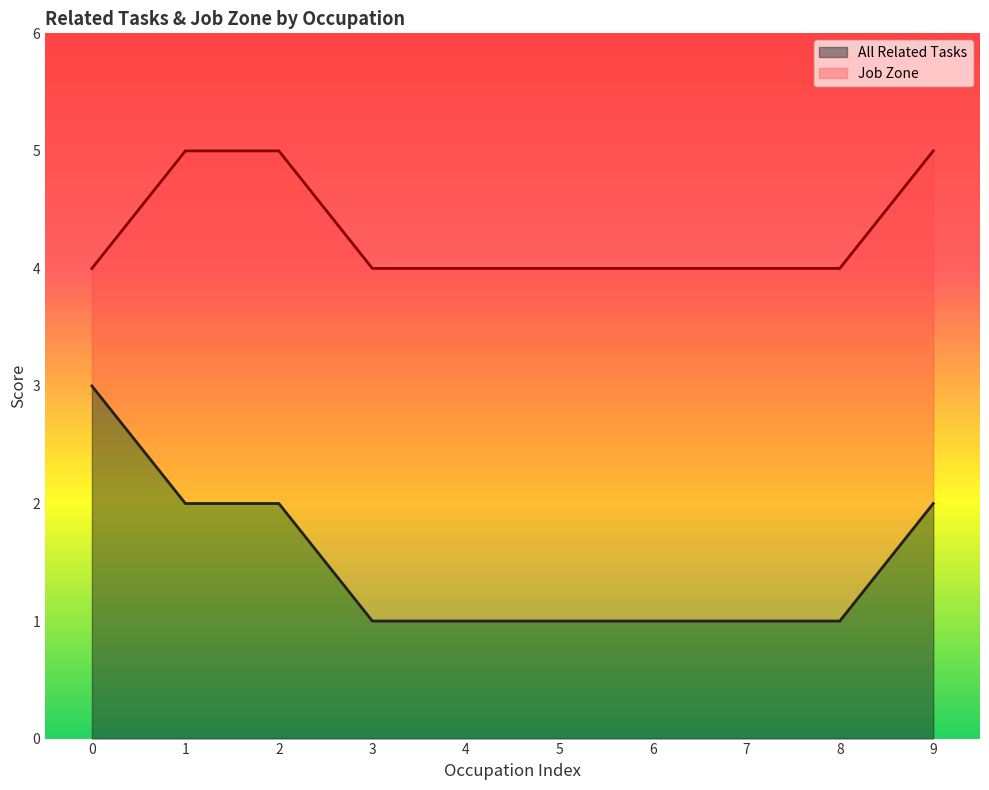

True or false: Job Zone has more than 1 points higher than both neighbors.

False